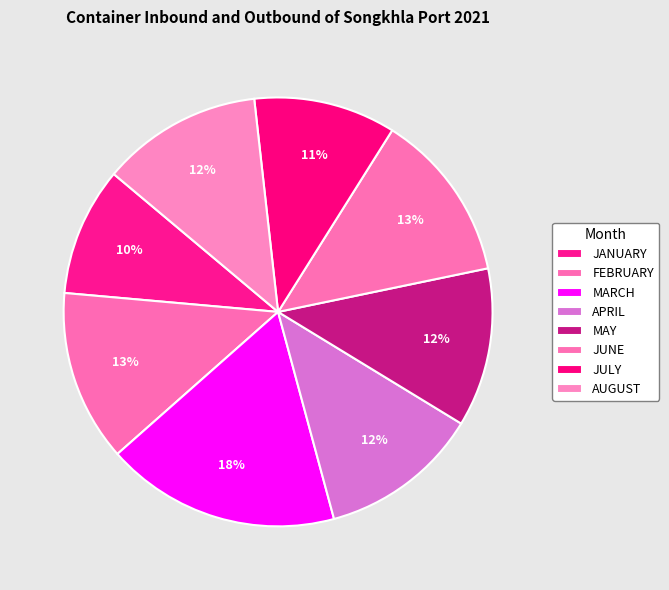

What is the change in value from FEBRUARY to APRIL?

-987